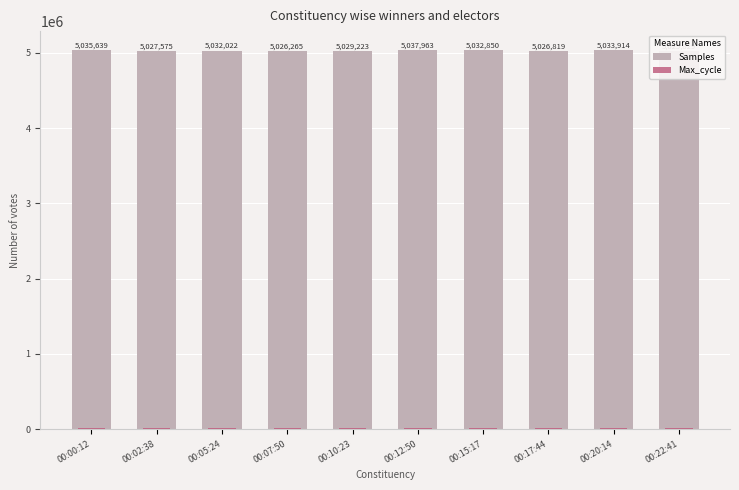

How many groups of bars are there?

10